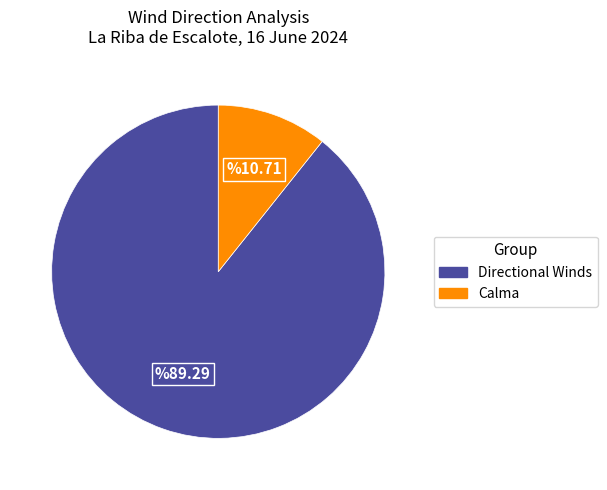

Is there a majority slice in this chart?

Yes